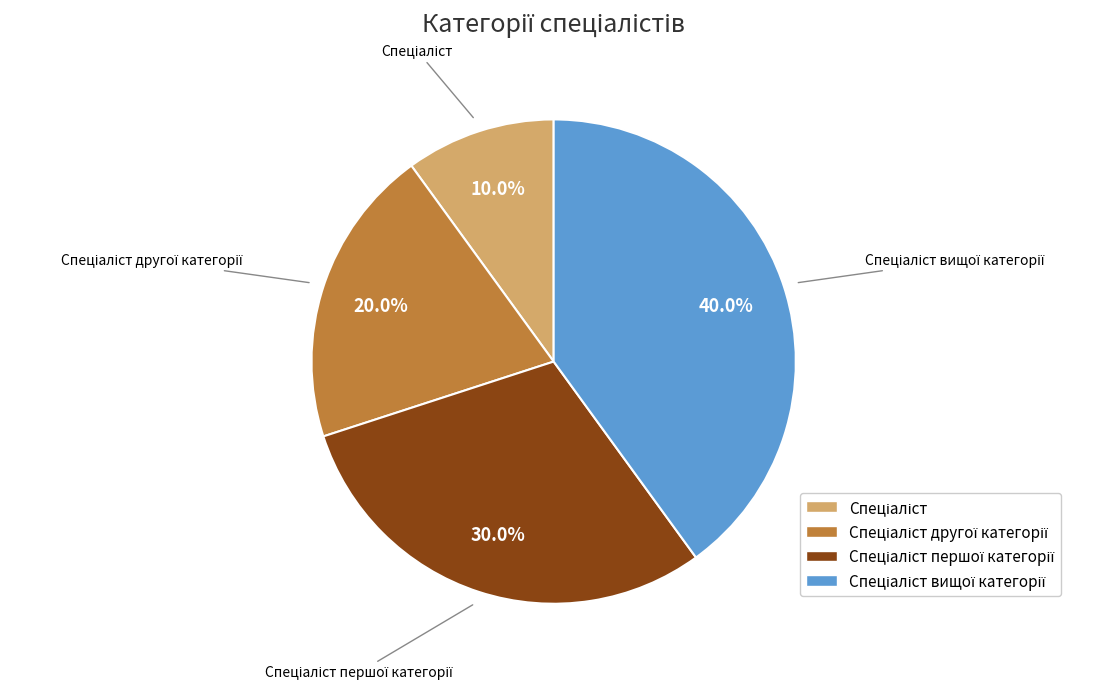

How many slices are in this pie chart?

4